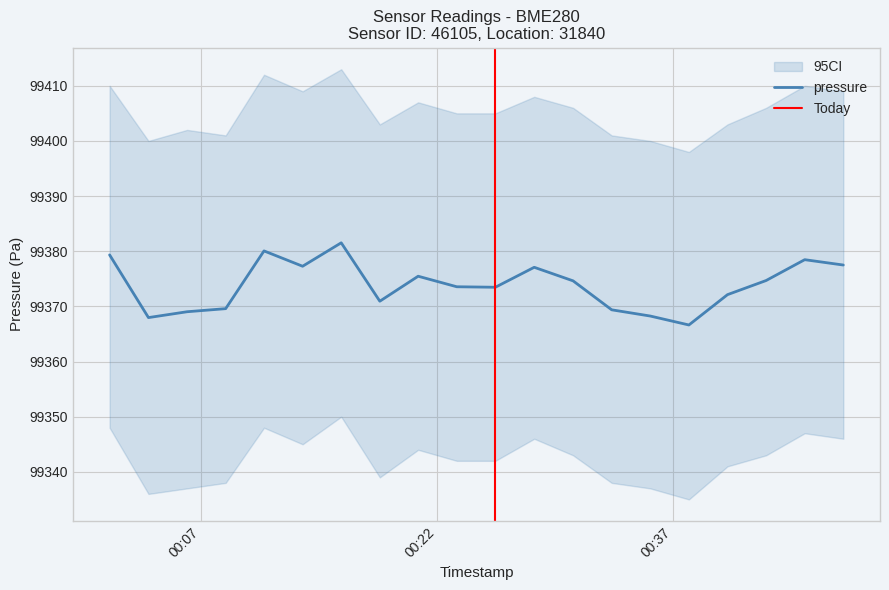

What is the highest value of the pressure series?

99381.5